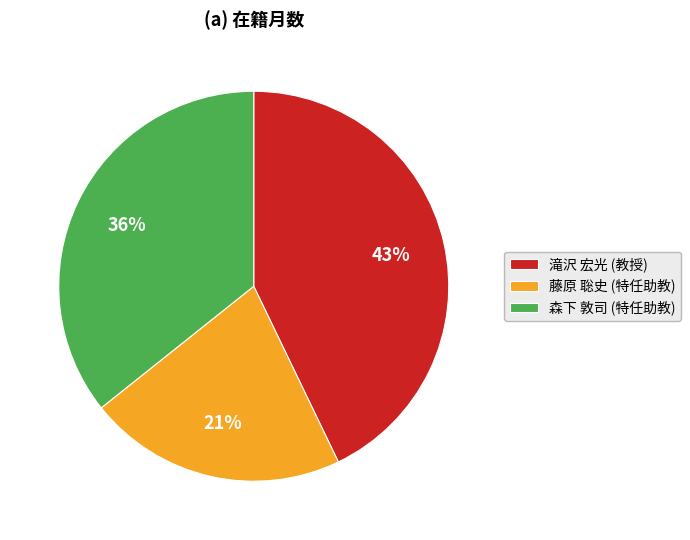

How many segments does this pie chart have?

3